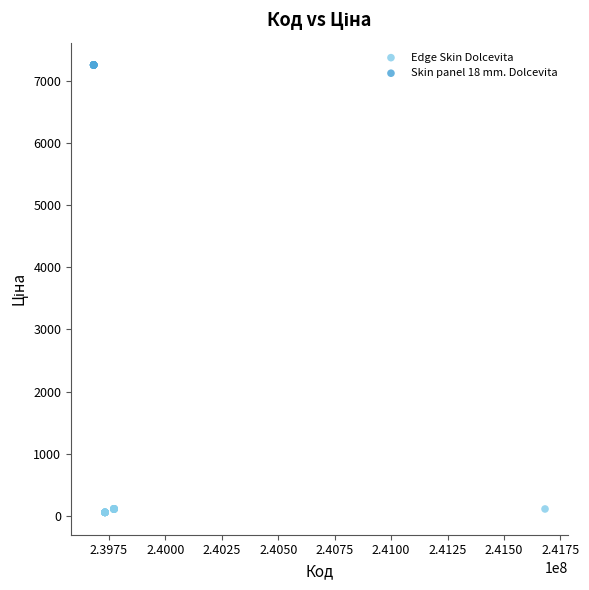

Which series reaches the maximum Y coordinate?

Skin panel 18 mm. Dolcevita